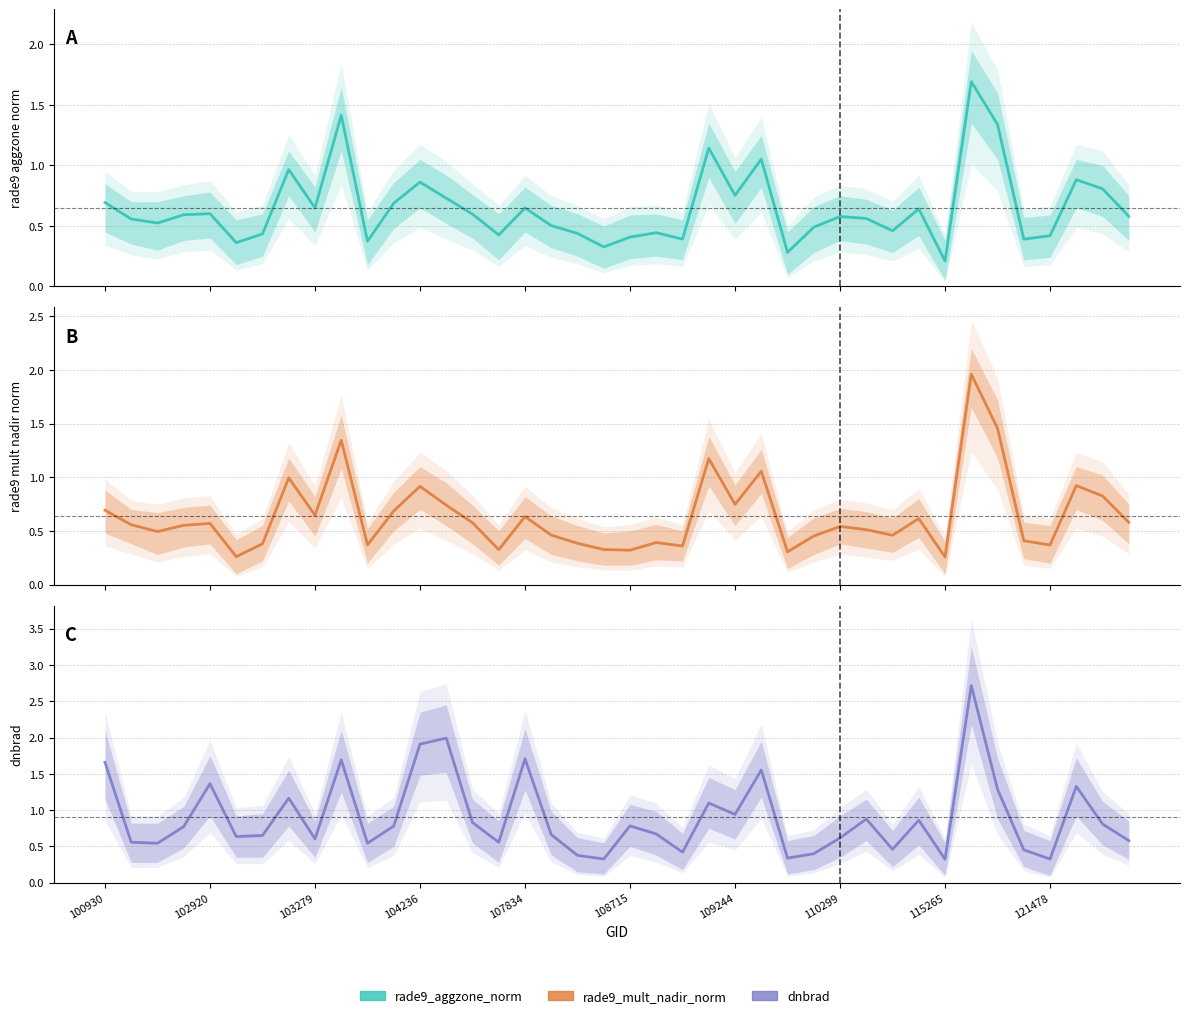

Rank the series by their maximum value, from lowest to highest.

rade9_aggzone_norm, rade9_mult_nadir_norm, dnbrad